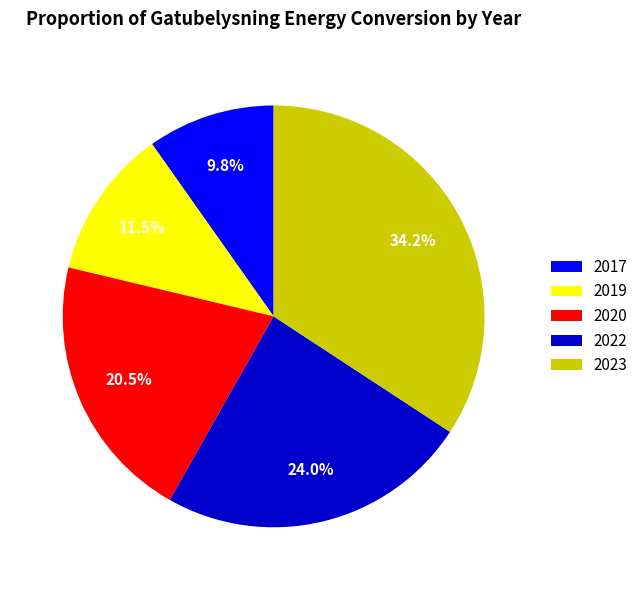

How much of the chart is everything except 2017?

90.2%